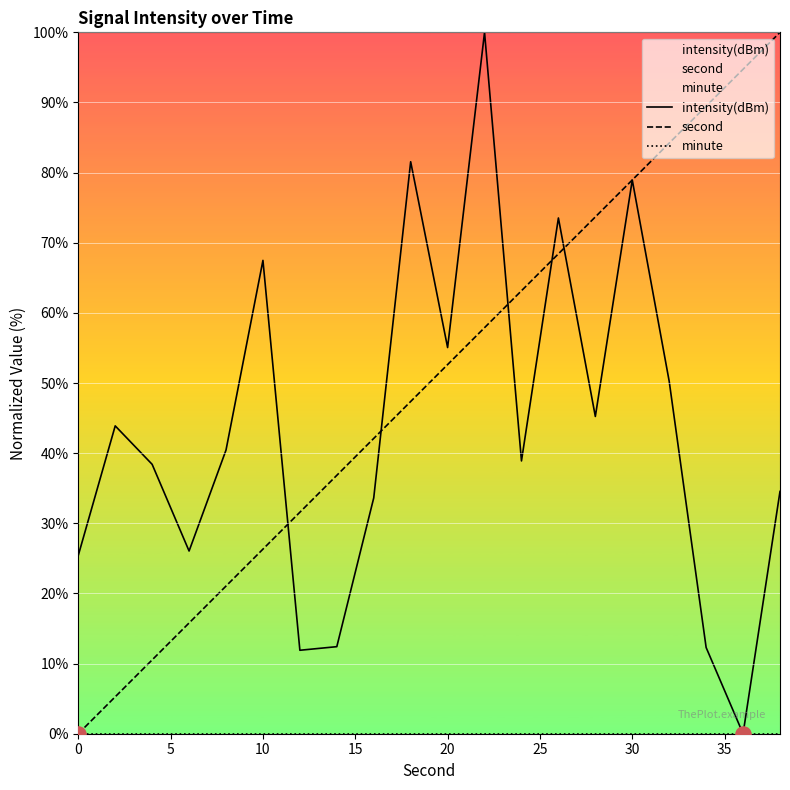

Which series contains the highest Y value?

intensity(dBm)